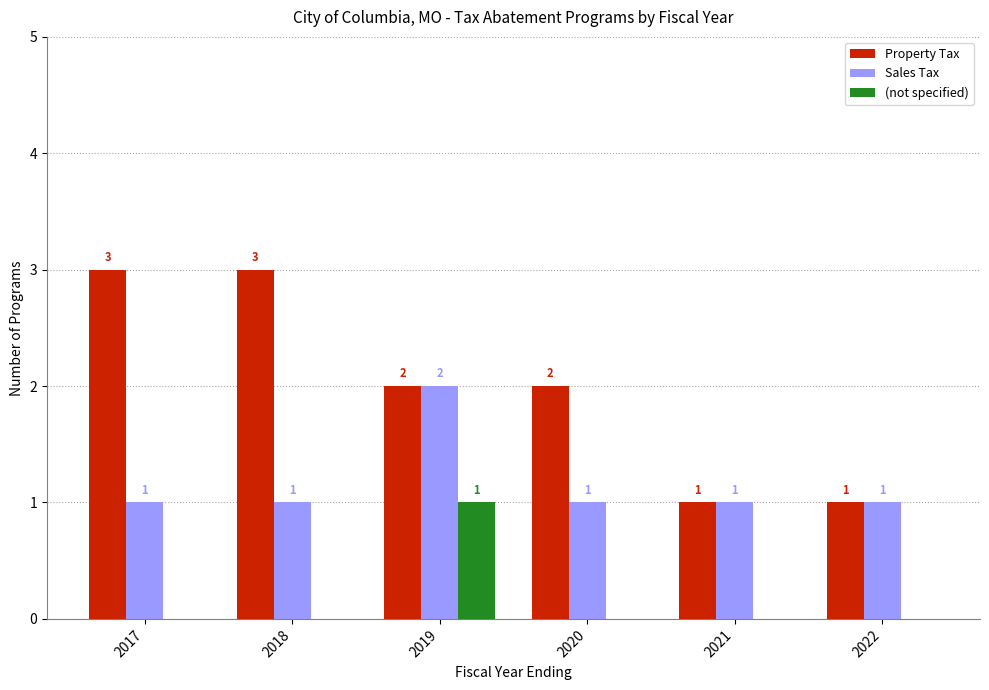

At which label does Property Tax first exceed 2?

2017